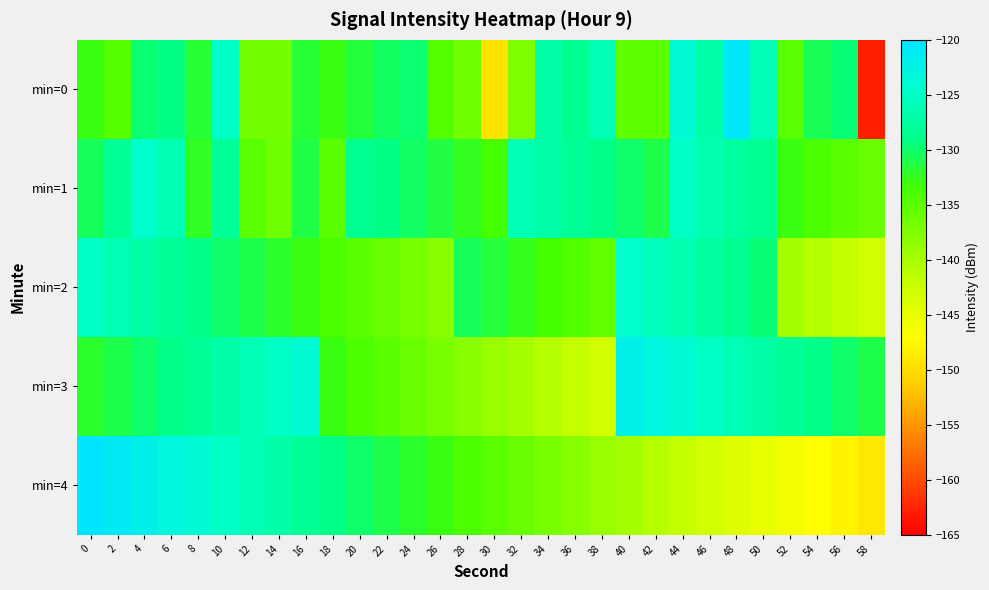

What is the difference between the highest and lowest values at 24?

7.2